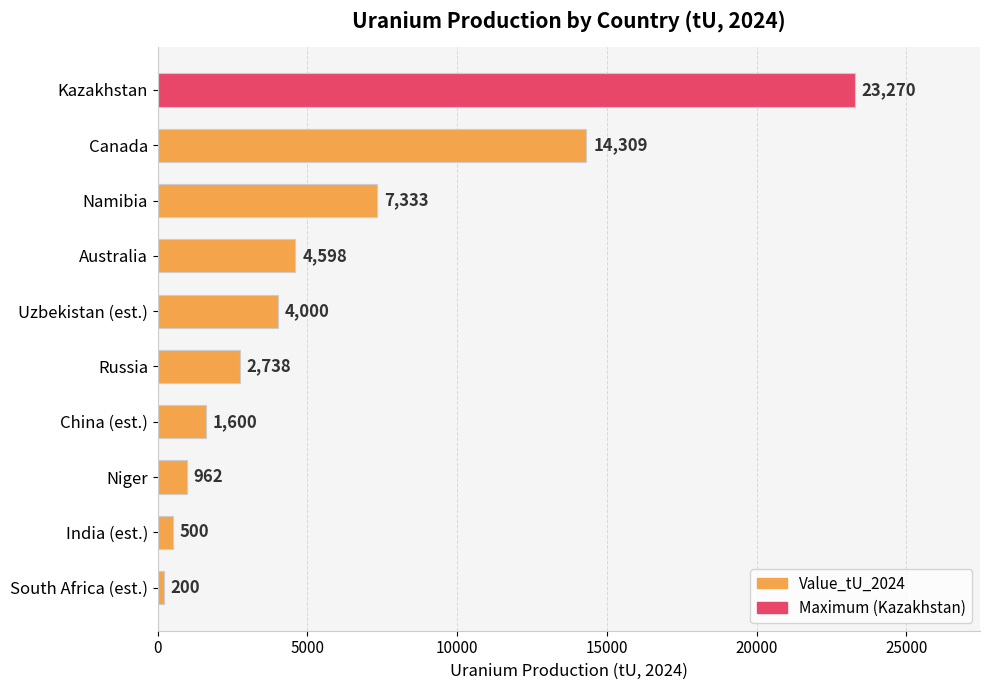

What is the value of the 5th bar from the top?

4000